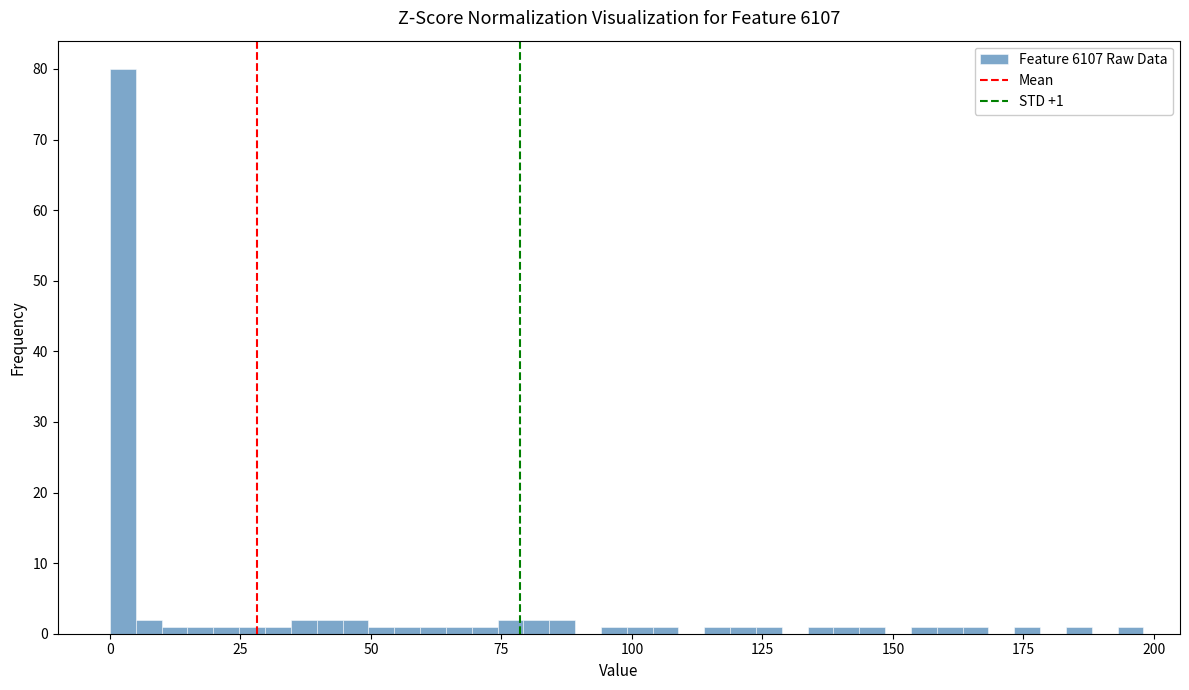

Around what value on the x-axis is the tallest bar? Give the approximate position of its centre, as read against the axis.

0